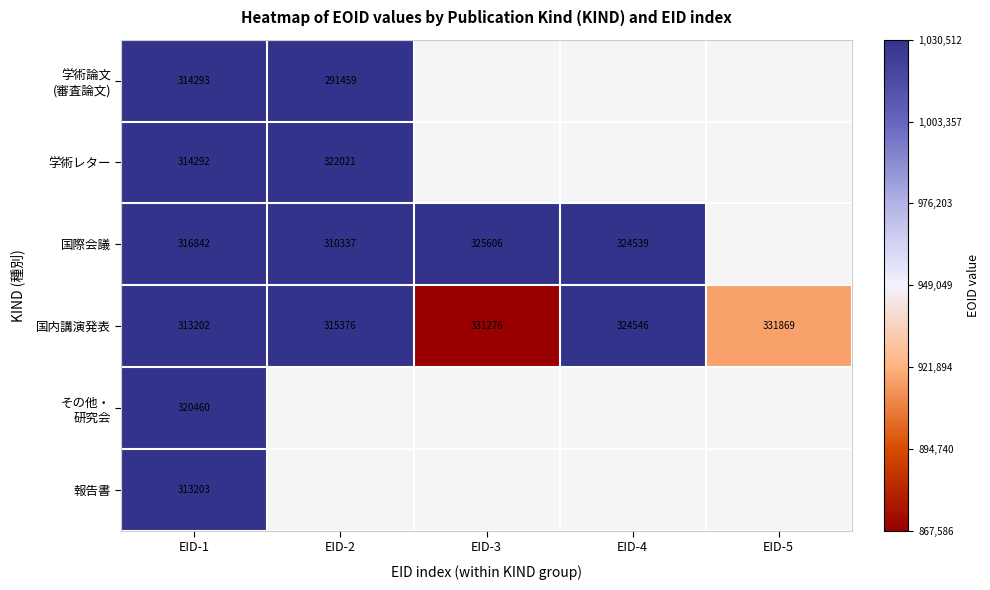

Is it true that 学術レター equals 322021 at EID-2?

True